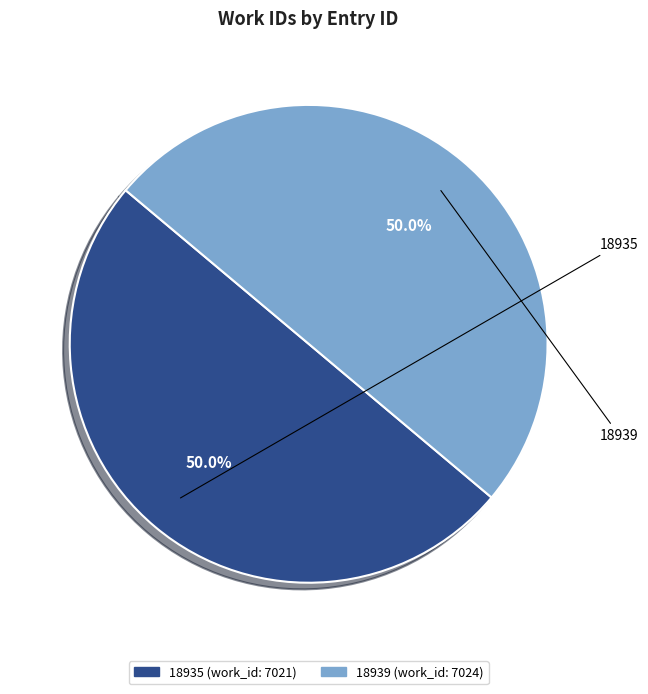

The 18939 slice represents 38% of the pie. True or false?

False